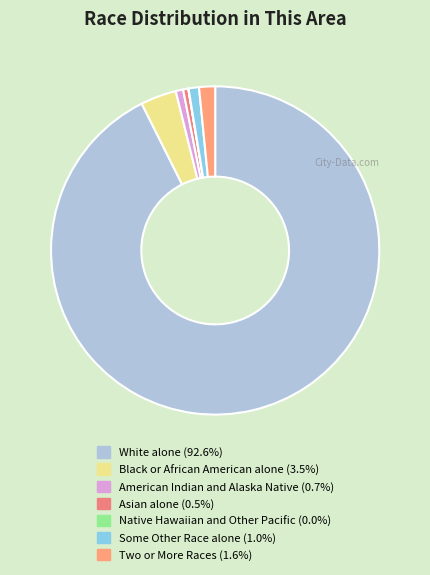

To the nearest percent, what is the average slice percentage?

14%